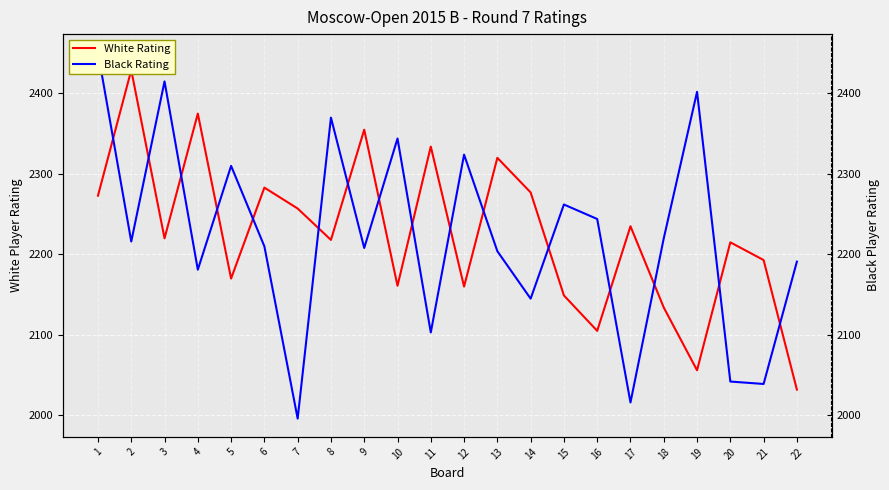

What is the difference between the second highest and second lowest values in the White Rating series?

319